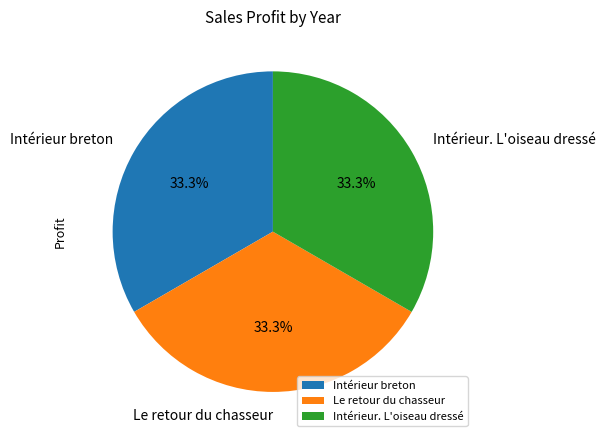

How much of the chart is everything except Le retour du chasseur?

66.7%